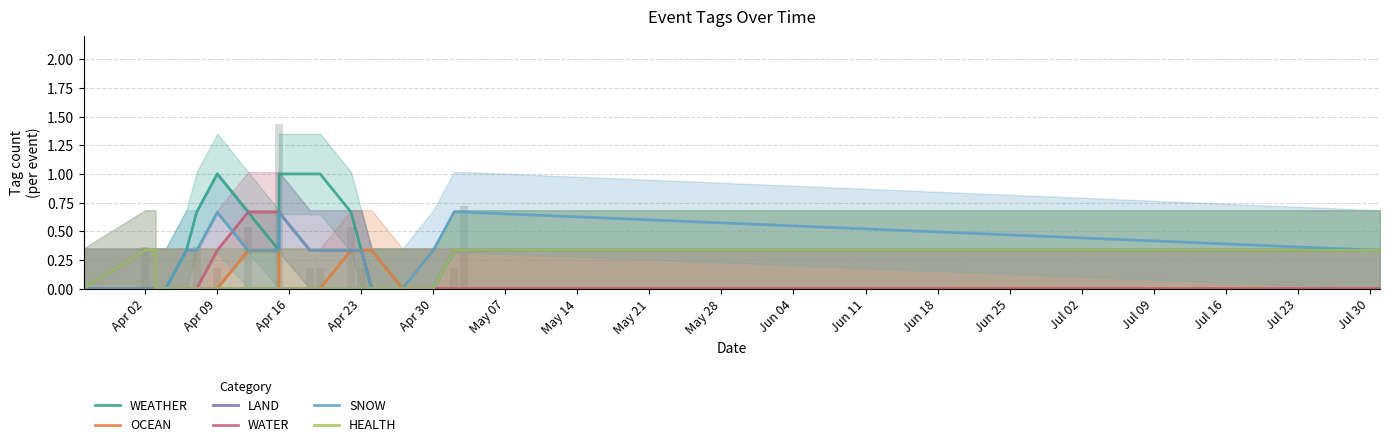

Are the bars horizontal?

No